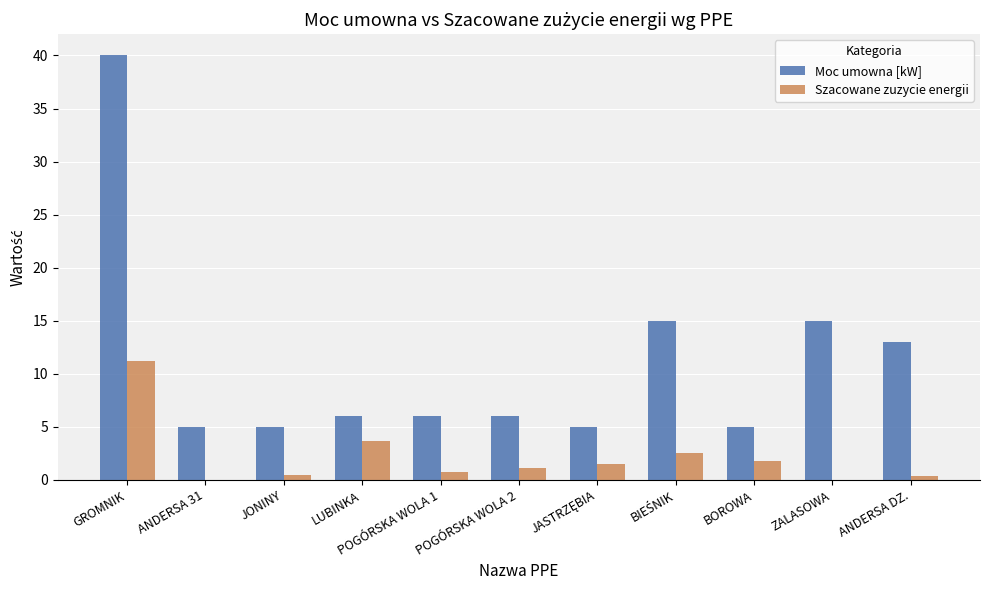

Between GROMNIK and ZALASOWA, which series saw the biggest shift?

Moc umowna [kW]